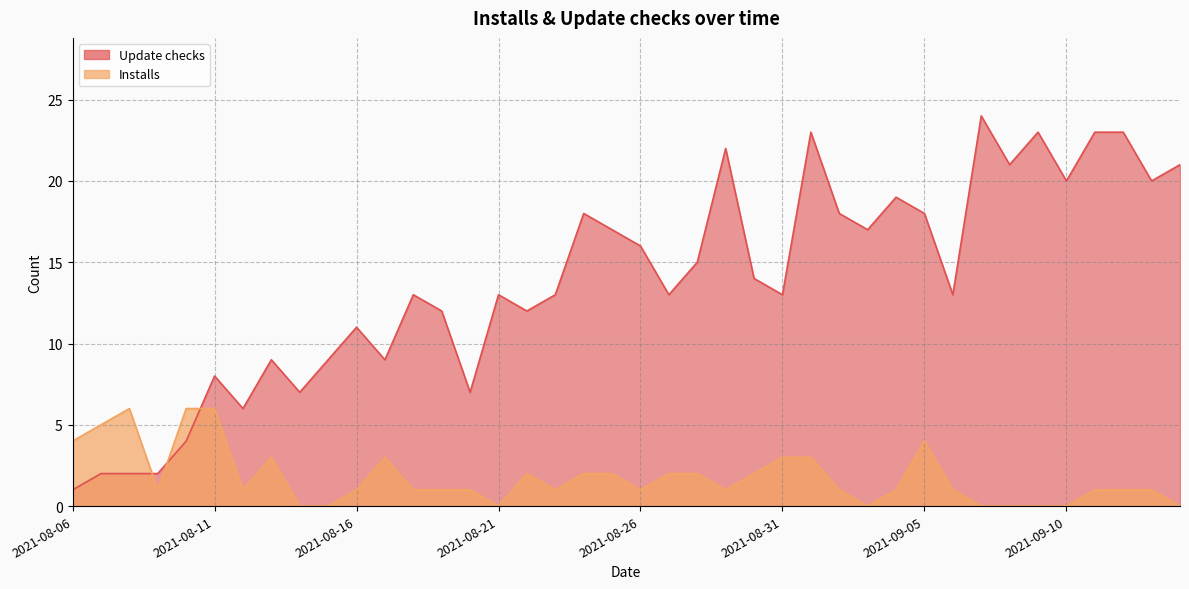

What is the highest value of the Installs series?

6